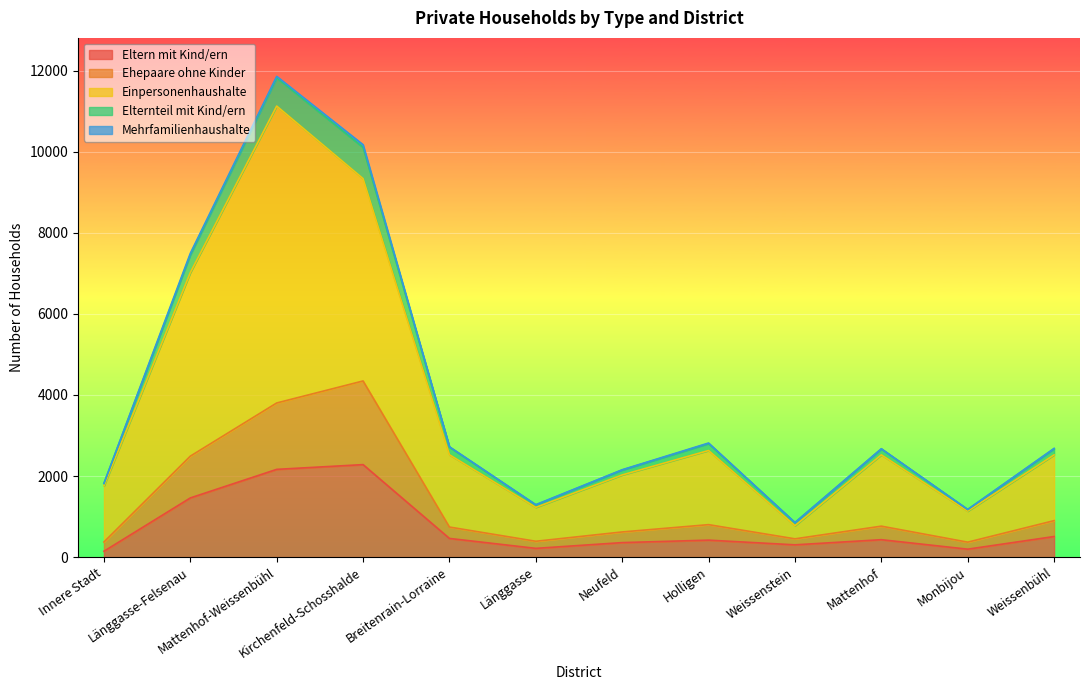

At which category is the sum across all series the highest?

Mattenhof-Weissenbühl